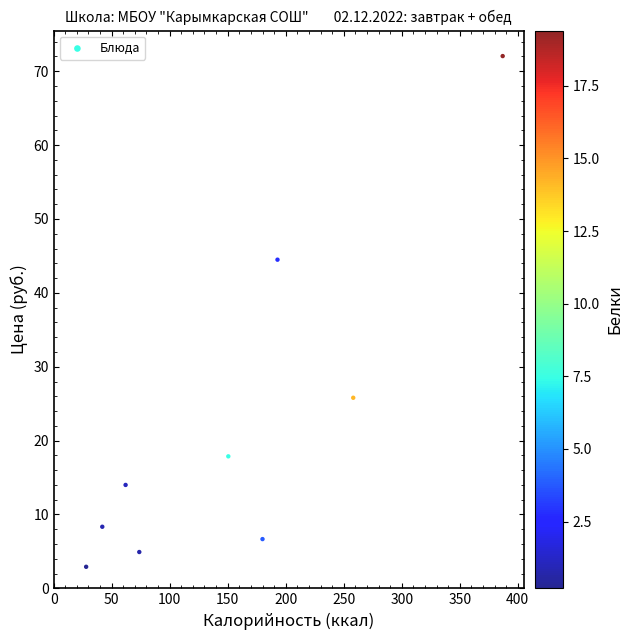

What is the average Y value?

21.9